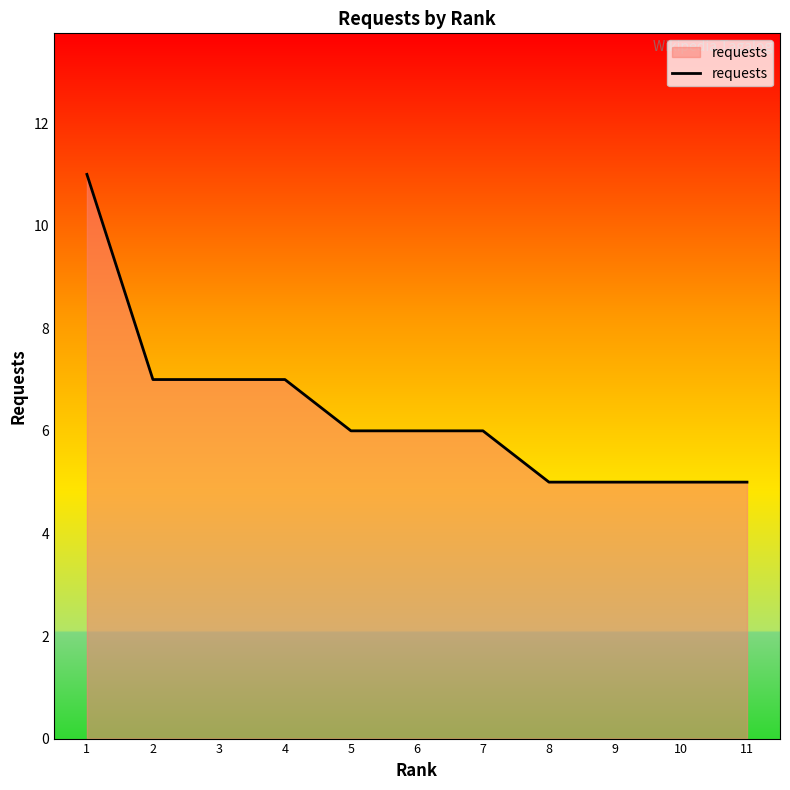

Which has a higher value, 2 or 8?

2